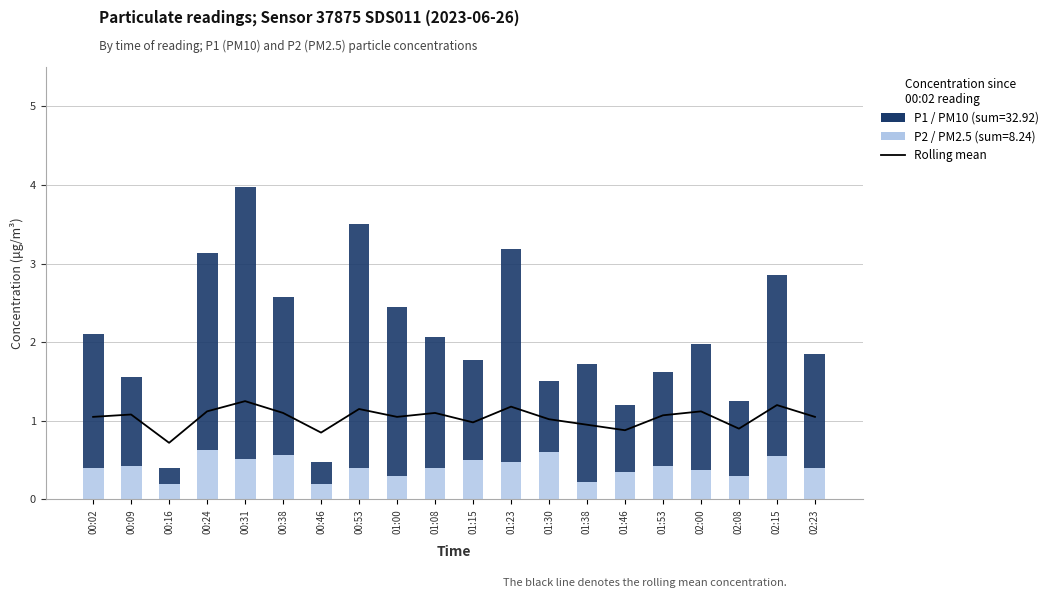

Rank the series at 01:23 from lowest to highest value.

P2 (PM2.5), Rolling mean, P1 (PM10)